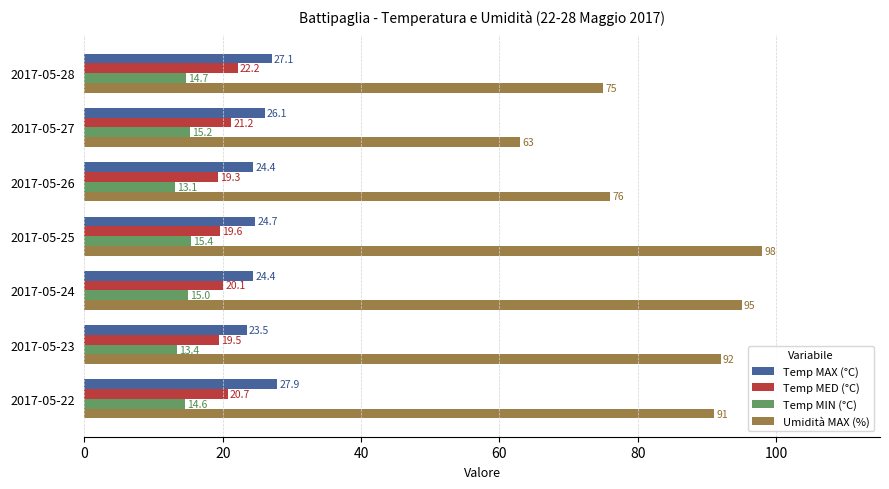

Which series has the widest spread of values?

Umidità MAX (%)